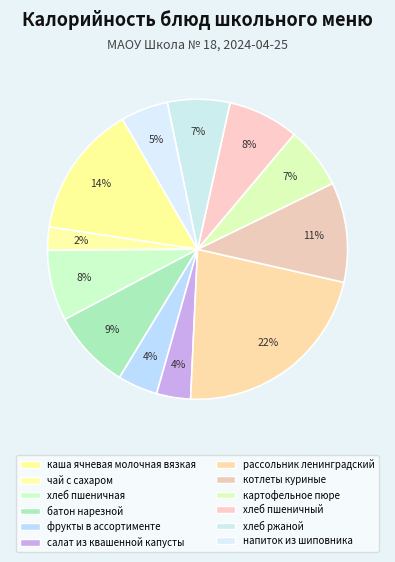

To the nearest percent, what is the difference between the хлеб ржаной and каша ячневая молочная вязкая slice percentages?

8%